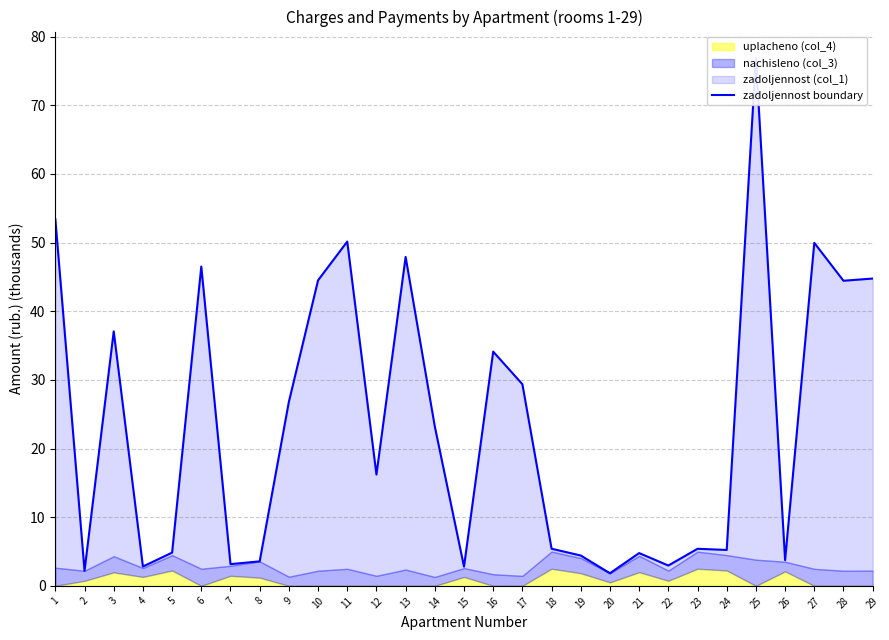

Does the chart display data point markers on the line(s)?

No